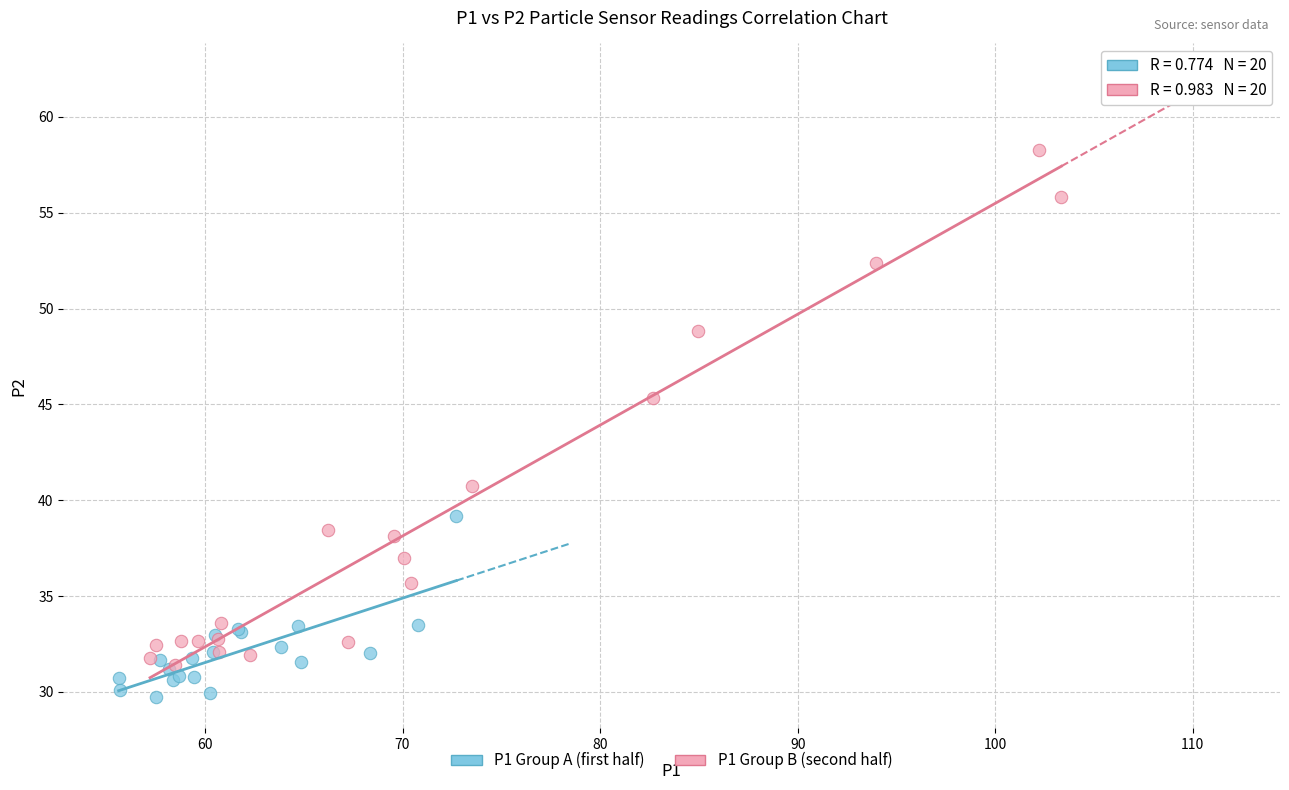

Which series has the largest Y range (max minus min)?

P1 Group B (second half)